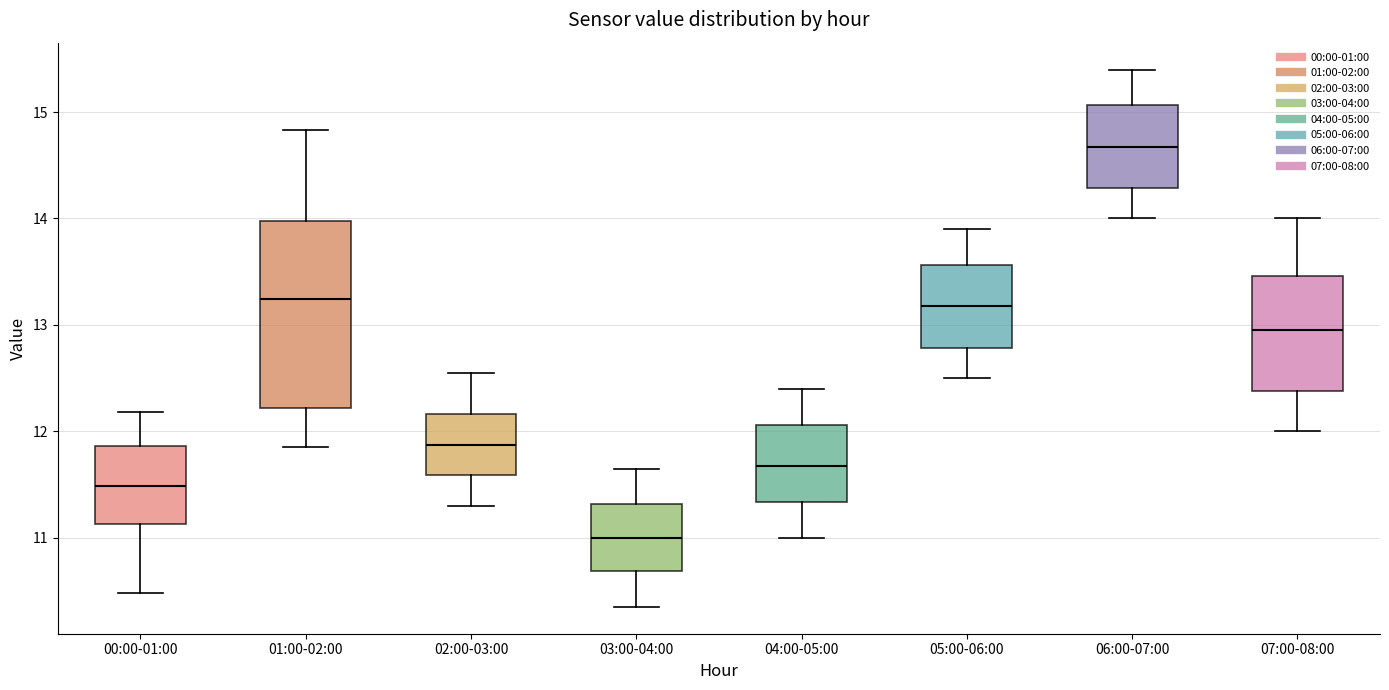

Where does the upper whisker of the box for 04:00-05:00 end on the y-axis? The values are not printed on the chart, so give them approximately, as read against the axis.

12.4